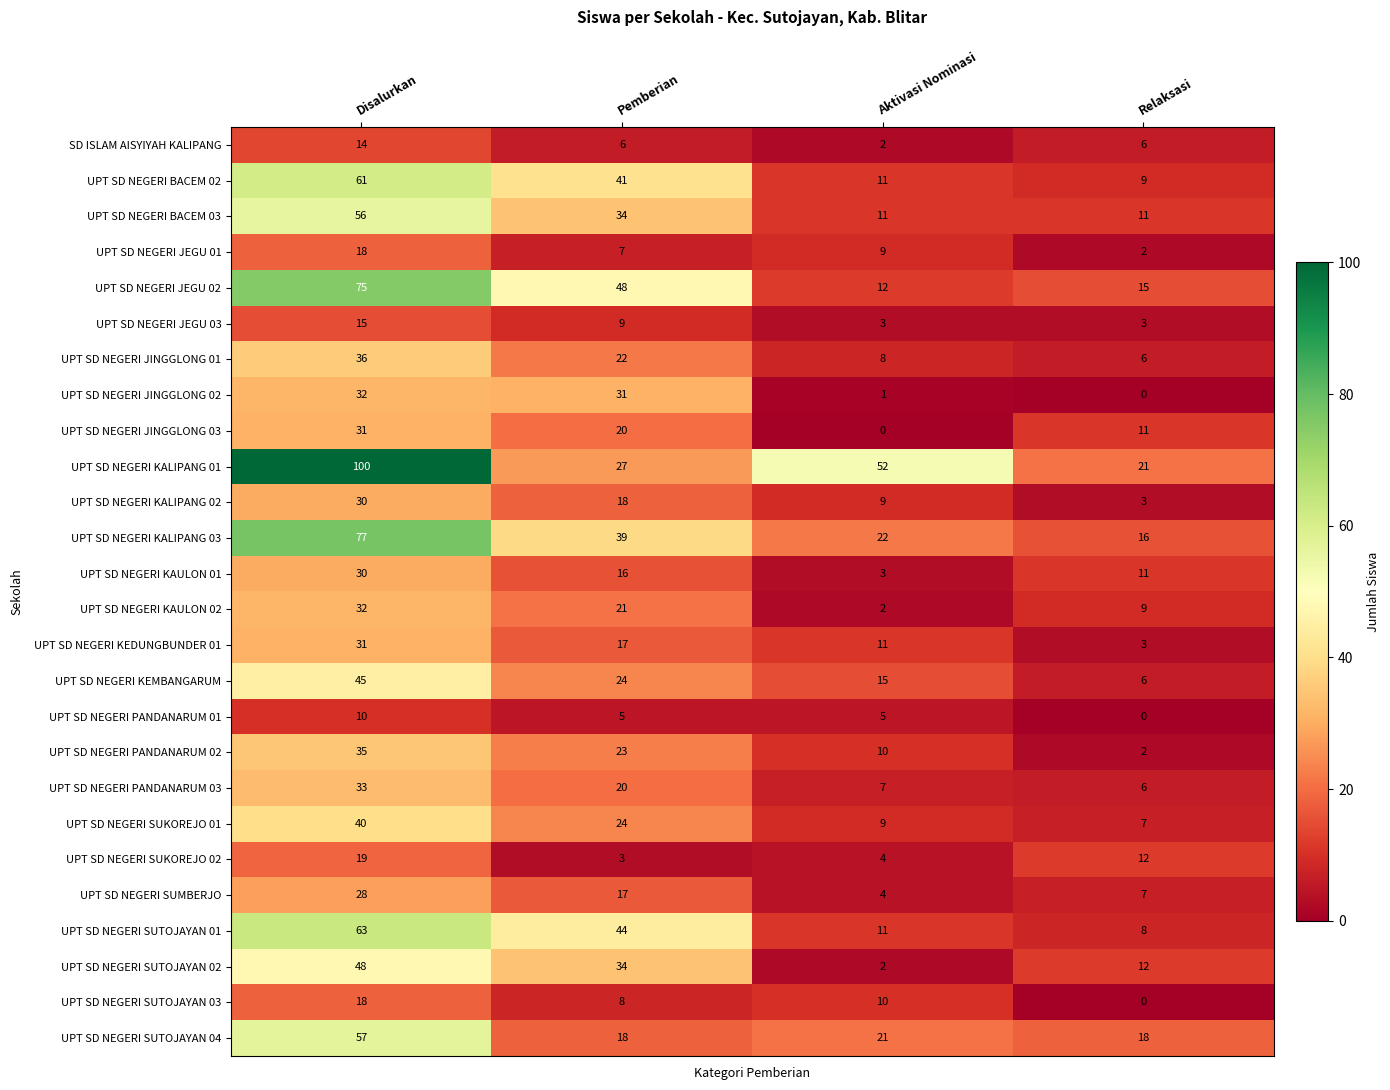

What is the total value across all series at Relaksasi?

204